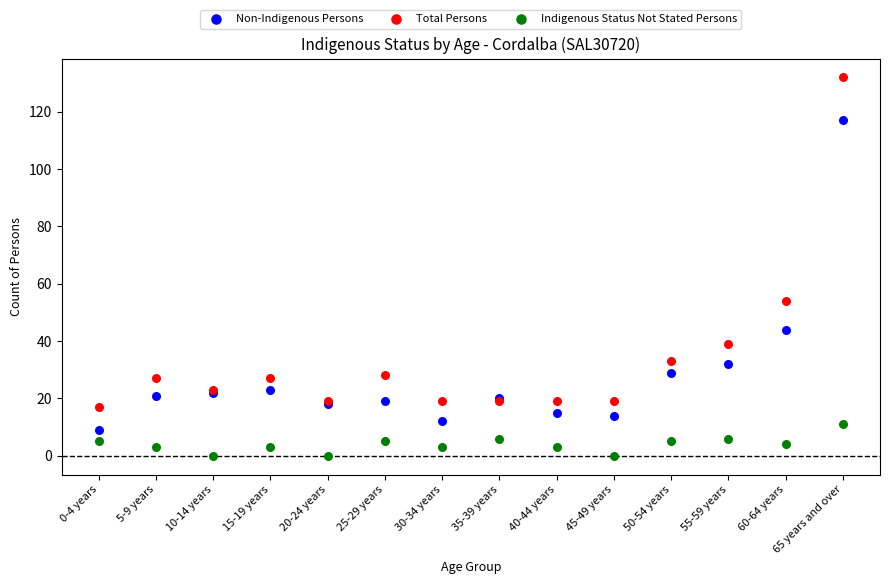

Across all series, what Y value is closest to 66?

54